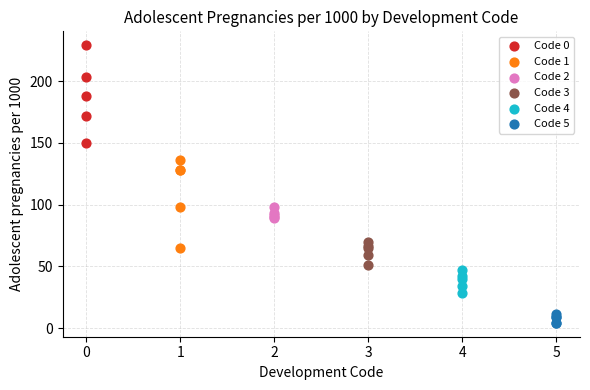

Which series reaches the minimum Y coordinate?

Code 5